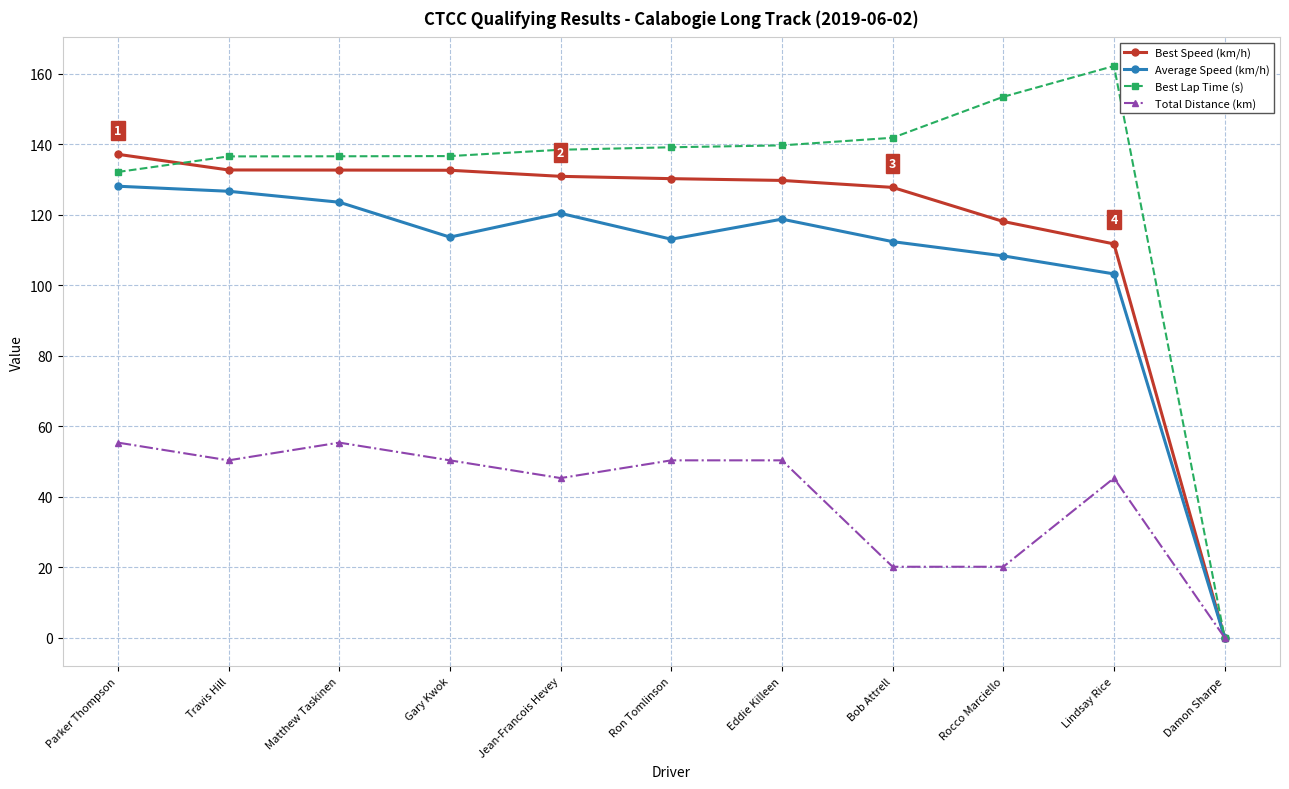

Rank the series by their maximum value, from lowest to highest.

Total Distance (km), Average Speed (km/h), Best Speed (km/h), Best Lap Time (s)